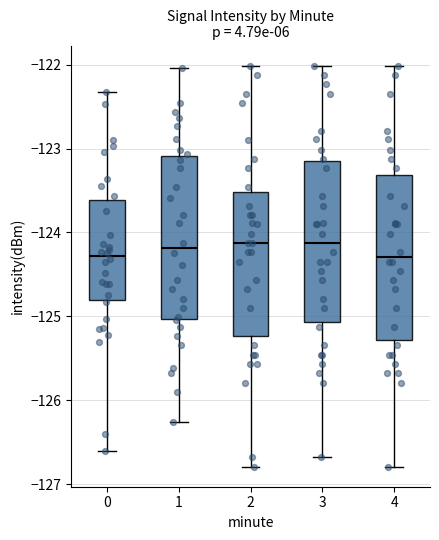

Where does the median line of the box at x = 3 sit on the y-axis? The values are not printed on the chart, so give them approximately, as read against the axis.

-124.1